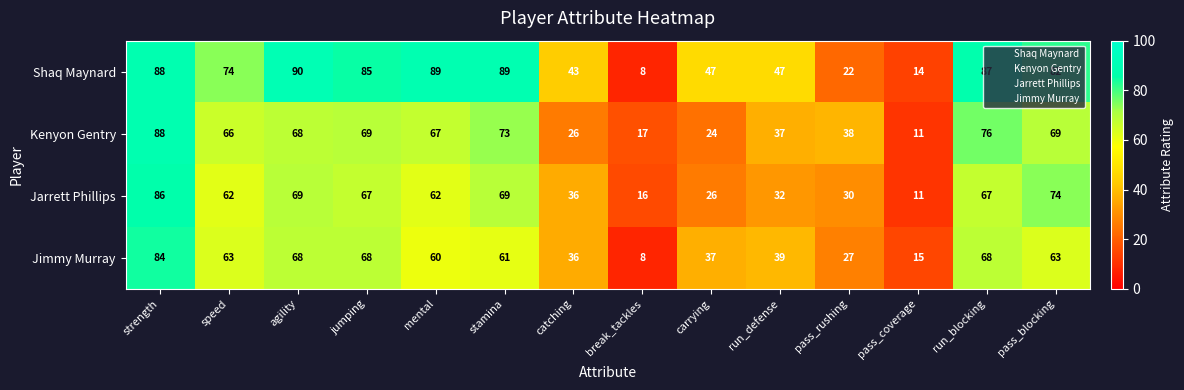

What is the average value of the Jimmy Murray series?

50